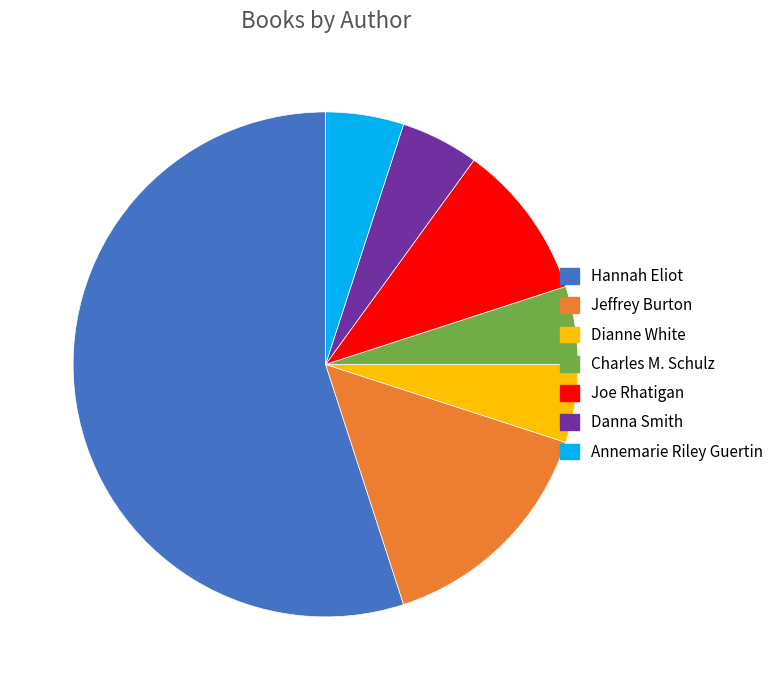

Does Danna Smith represent more than half of the total?

No